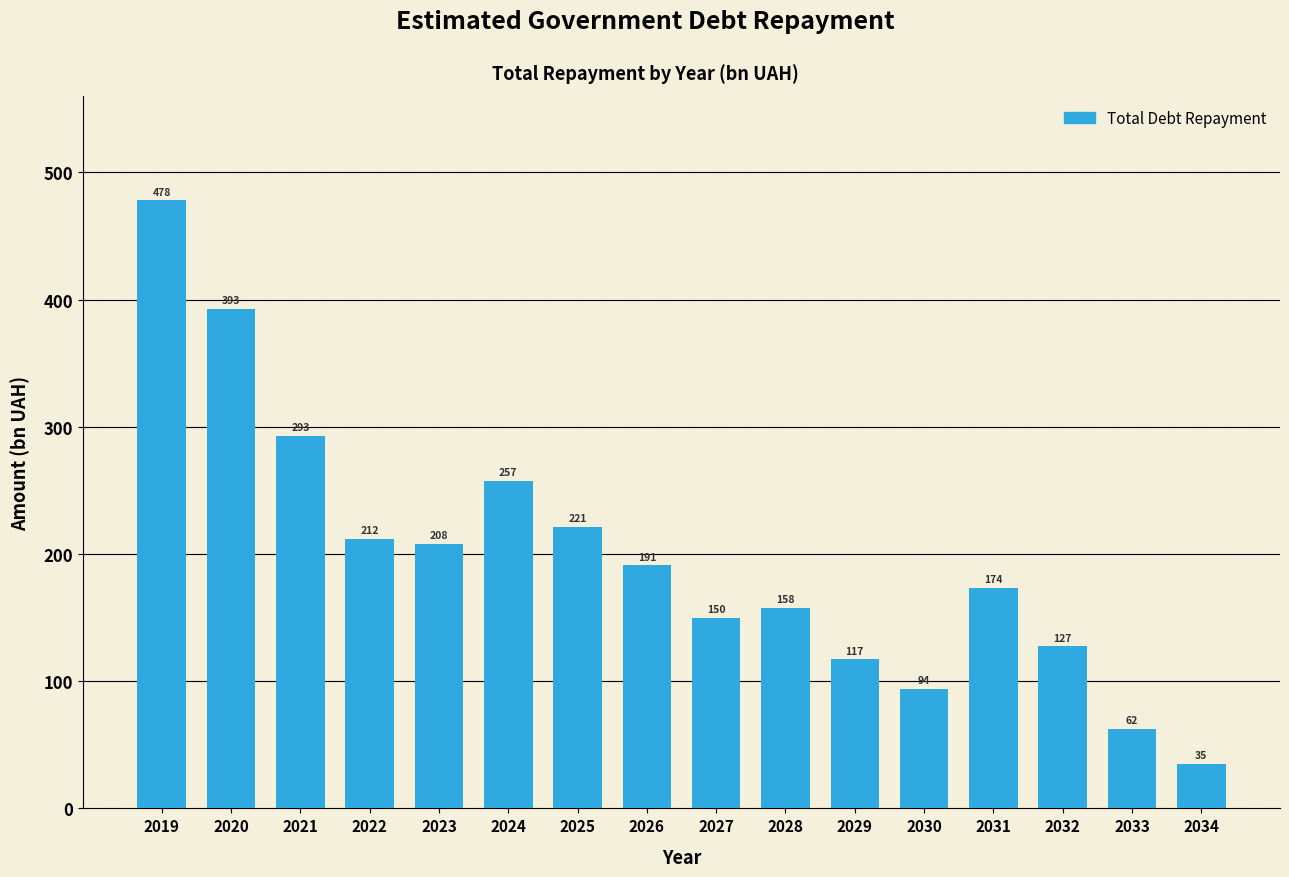

List the labels in order of value, largest first.

2019, 2020, 2021, 2024, 2025, 2022, 2023, 2026, 2031, 2028, 2027, 2032, 2029, 2030, 2033, 2034